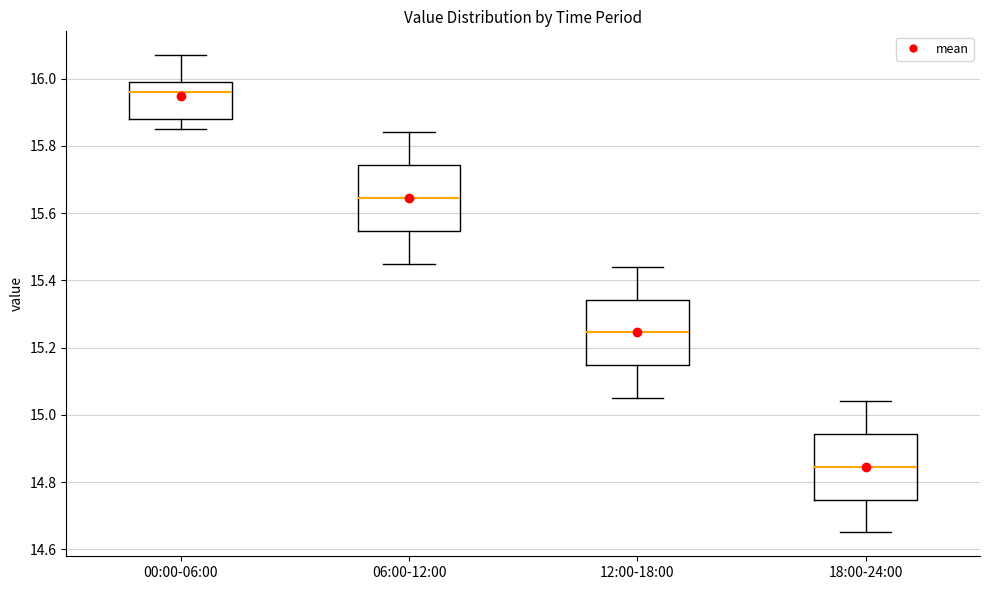

Which box's median line is the highest?

00:00-06:00